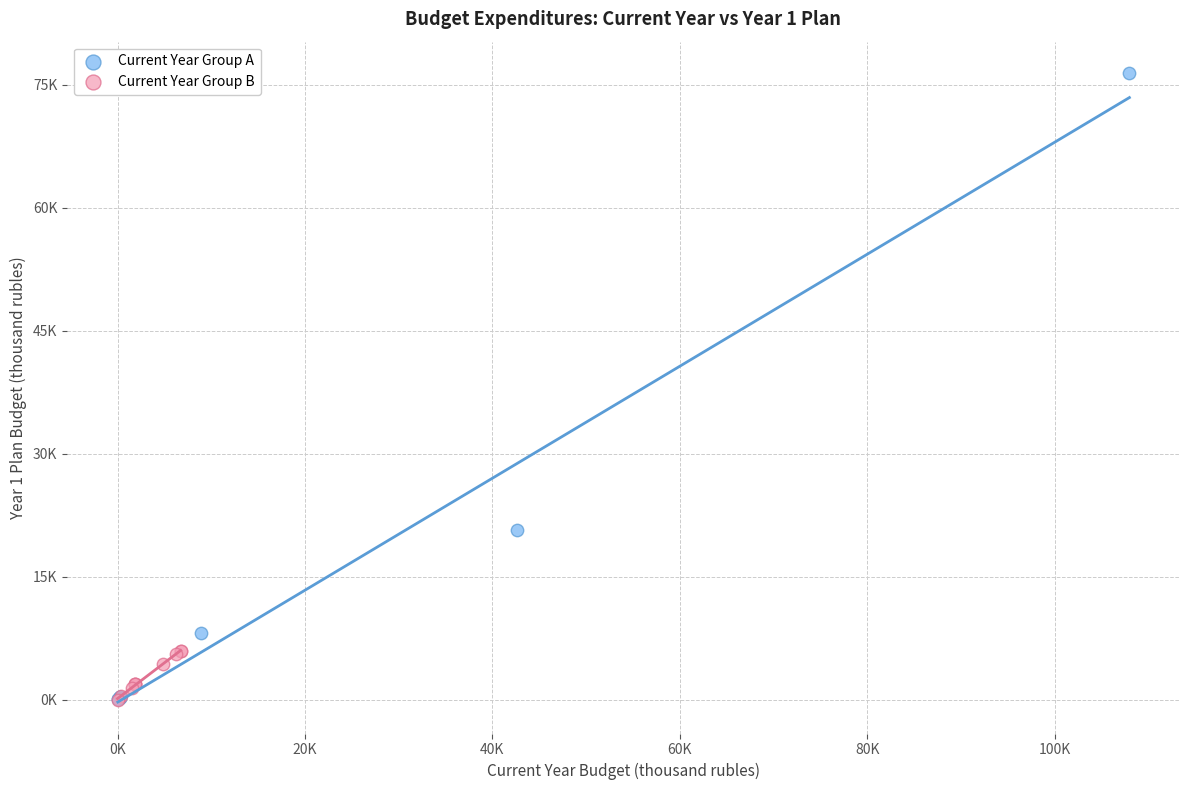

Which series has the widest spread of Y values?

Current Year Group A